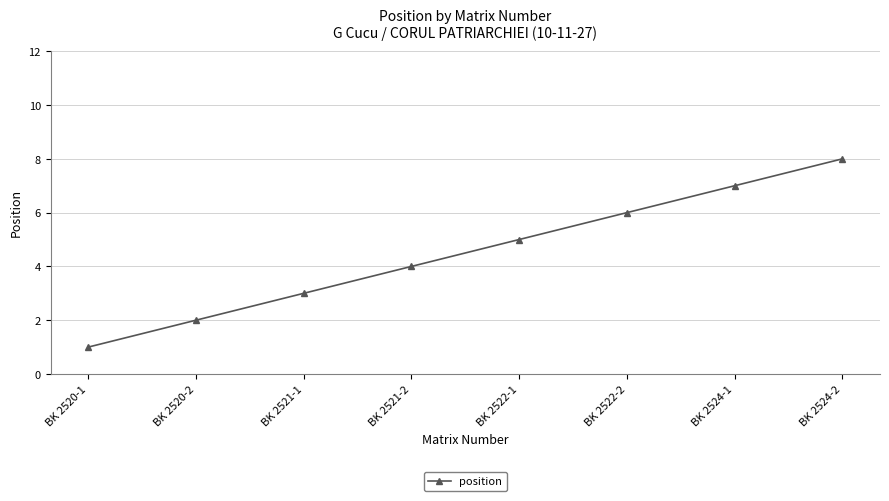

Reading left to right, extract all data points from this chart.

BK 2520-1=1	BK 2520-2=2	BK 2521-1=3	BK 2521-2=4	BK 2522-1=5	BK 2522-2=6	BK 2524-1=7	BK 2524-2=8